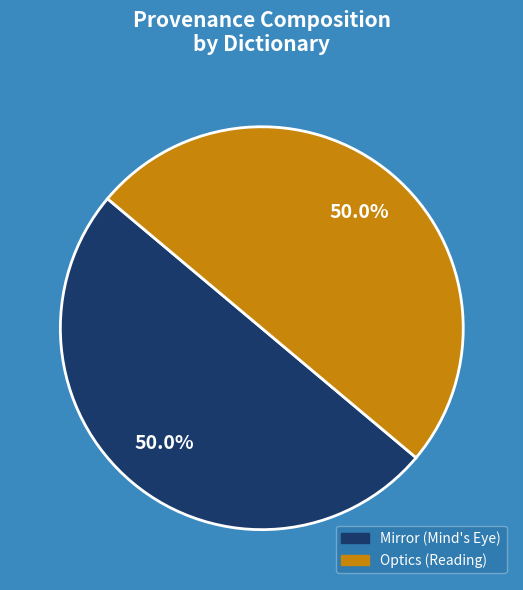

To the nearest percent, what portion does Optics (Reading) represent?

50%